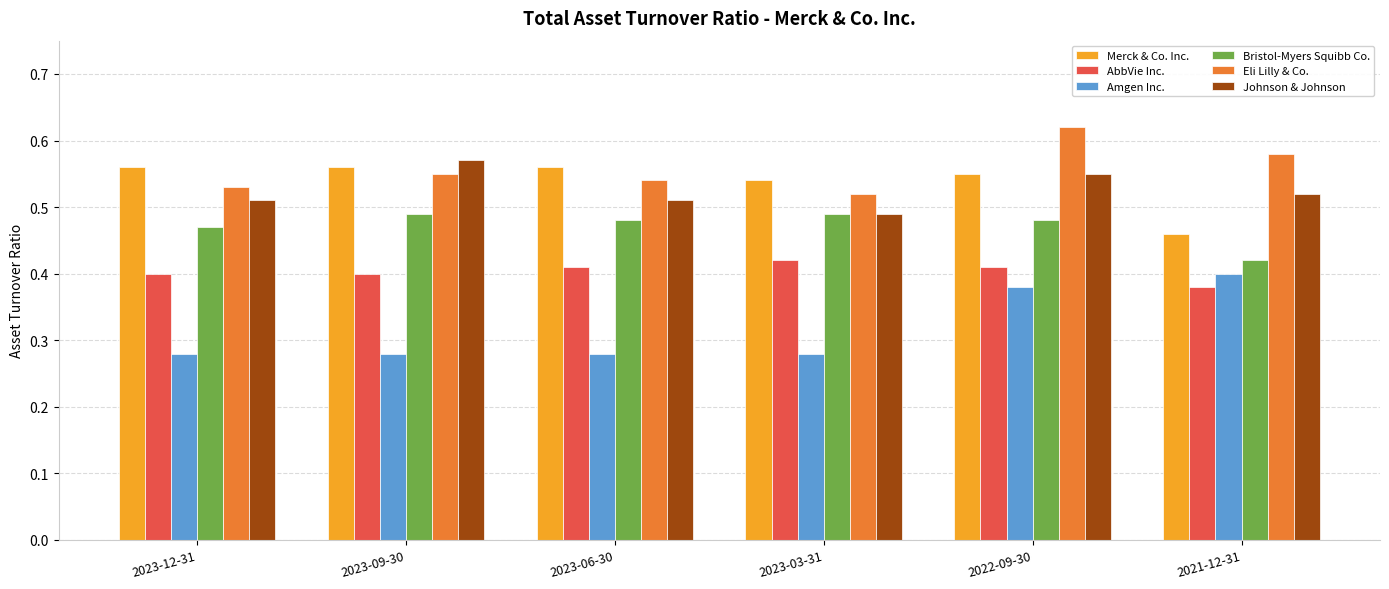

What is the sum of all Merck & Co. Inc. values?

3.2